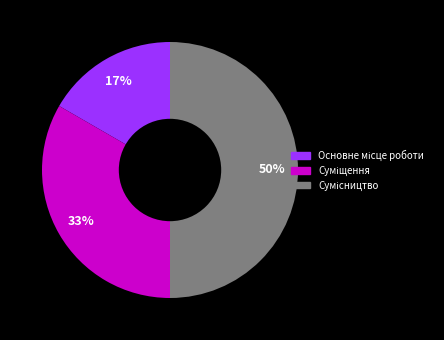

To the nearest percent, what is the average slice percentage?

33%